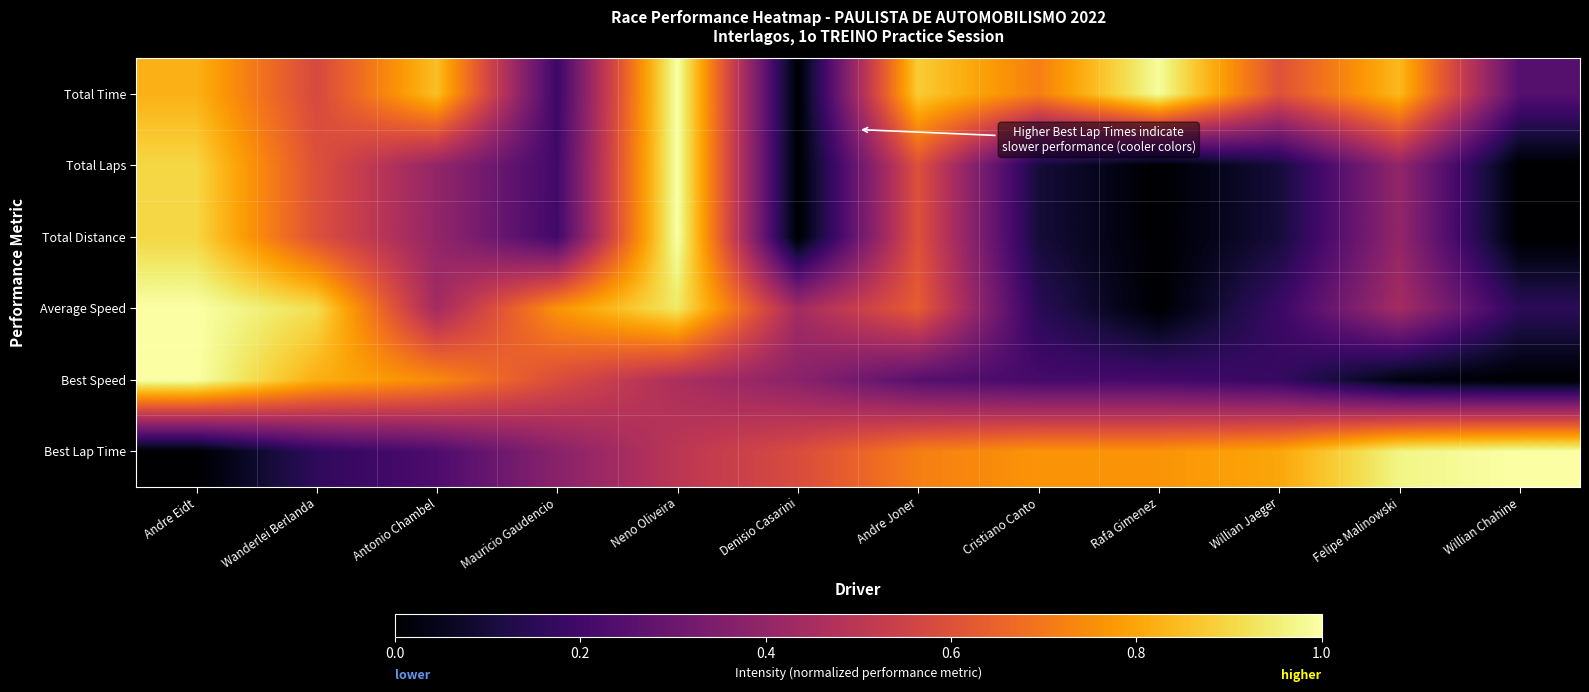

Count the number of categories in the chart.

12